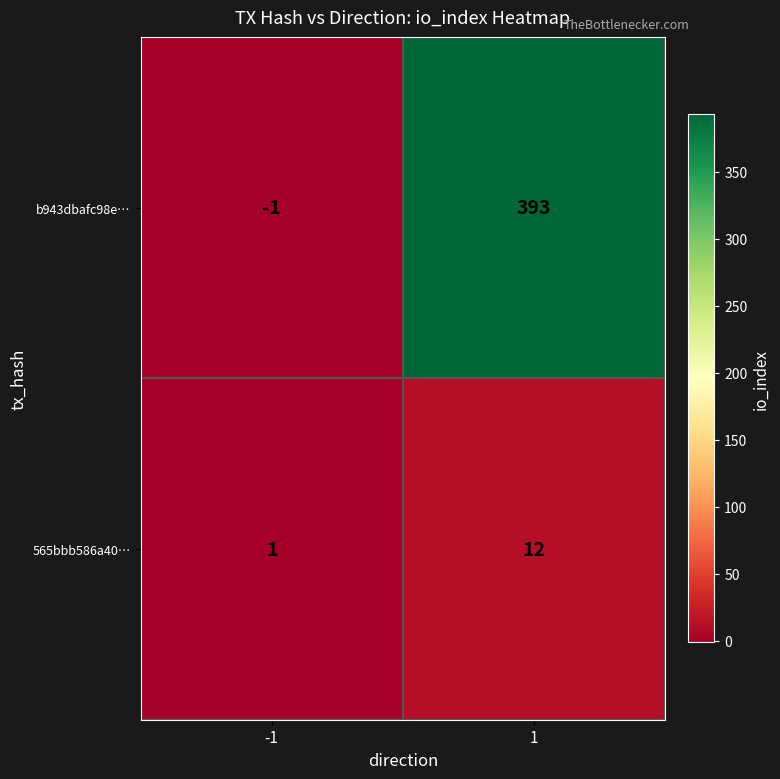

List the series in order of their peak value, highest first.

b943dbafc98e…, 565bbb586a40…